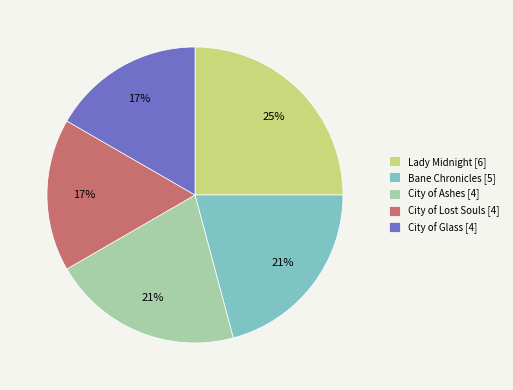

Approximately how many times larger is the value at City of Lost Souls [4] compared to Bane Chronicles [5]?

0.8